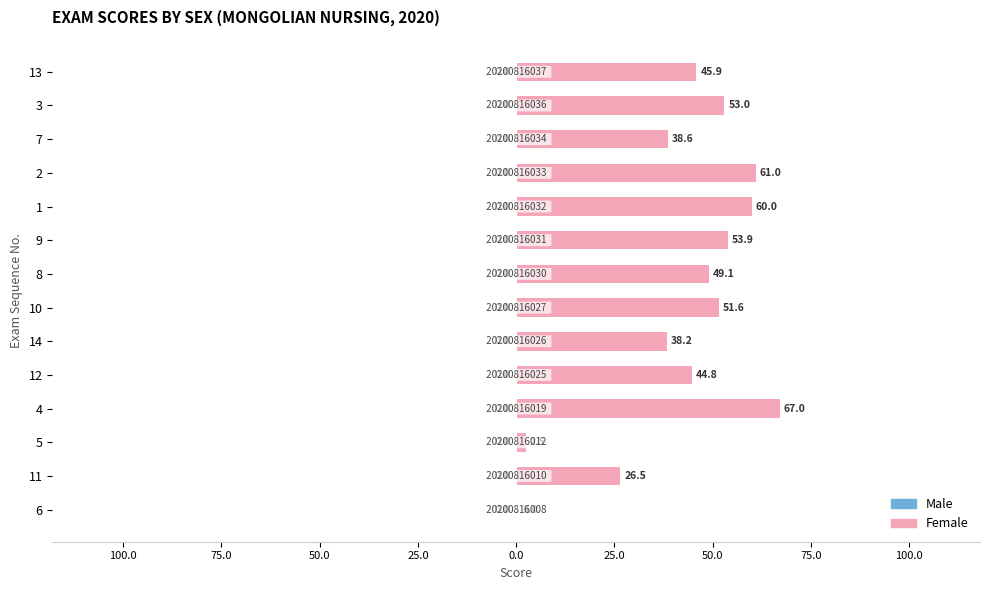

Are the bars horizontal?

Yes